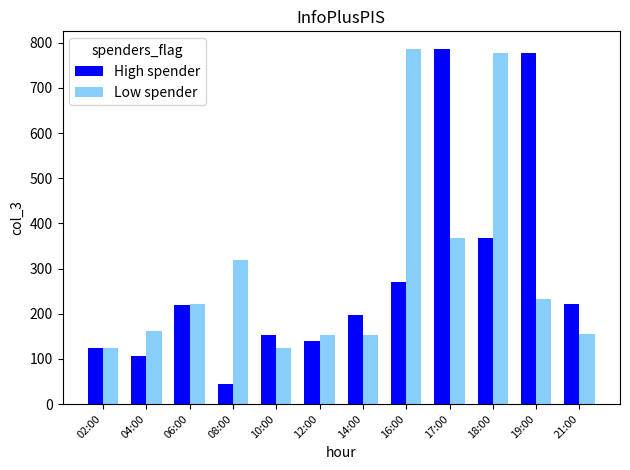

How many bars are there in total?

24